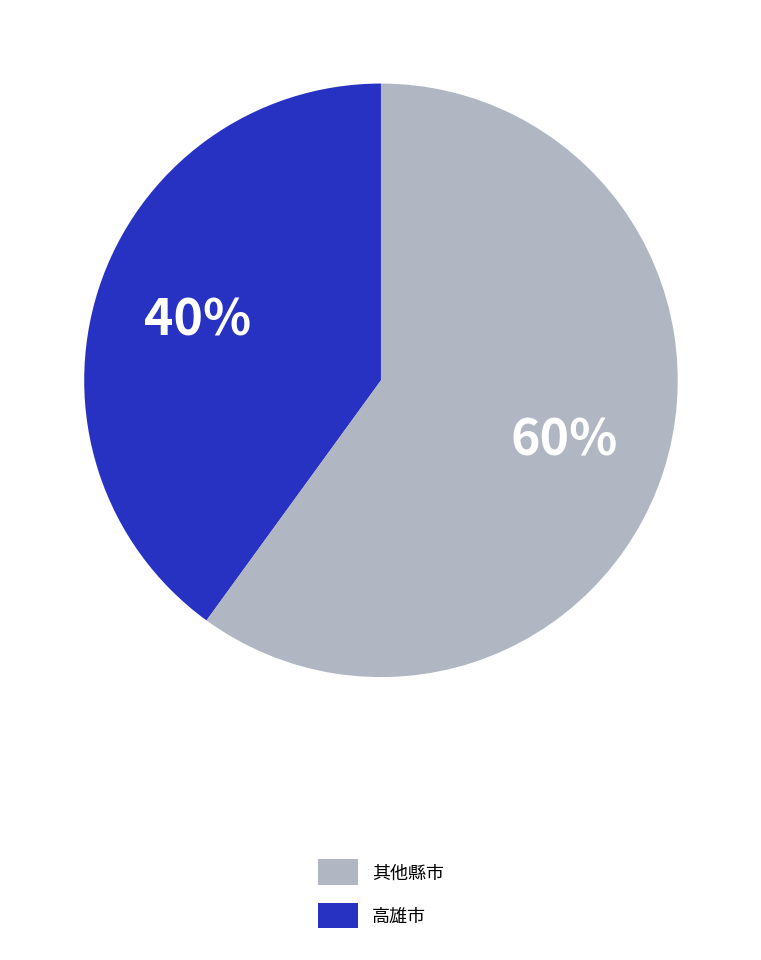

To the nearest percent, what is the difference between the largest and smallest slice percentages?

20%